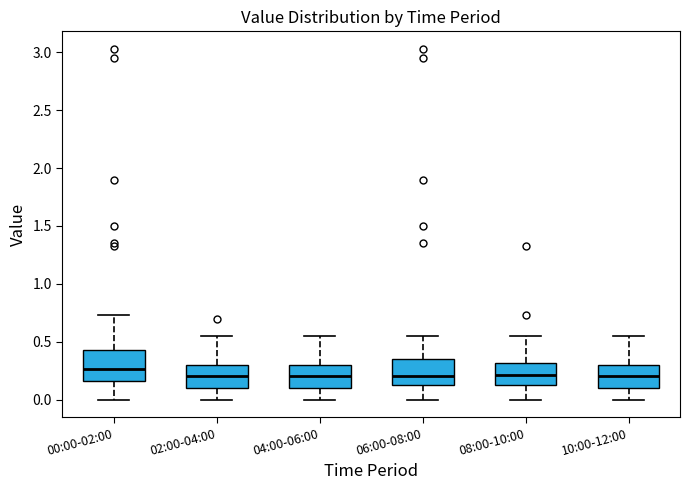

Reading left to right, read every box against the y-axis: the position of its median line, the range the box covers, and the ends of its whiskers. The values are not printed on the chart, so give them approximately, as read against the axis.

00:00-02:00: median 0.25, box 0.15 to 0.45, whiskers 0.00 to 0.75
02:00-04:00: median 0.20, box 0.10 to 0.30, whiskers 0.00 to 0.55
04:00-06:00: median 0.20, box 0.10 to 0.30, whiskers 0.00 to 0.55
06:00-08:00: median 0.20, box 0.10 to 0.35, whiskers 0.00 to 0.55
08:00-10:00: median 0.20, box 0.10 to 0.30, whiskers 0.00 to 0.55
10:00-12:00: median 0.20, box 0.10 to 0.30, whiskers 0.00 to 0.55